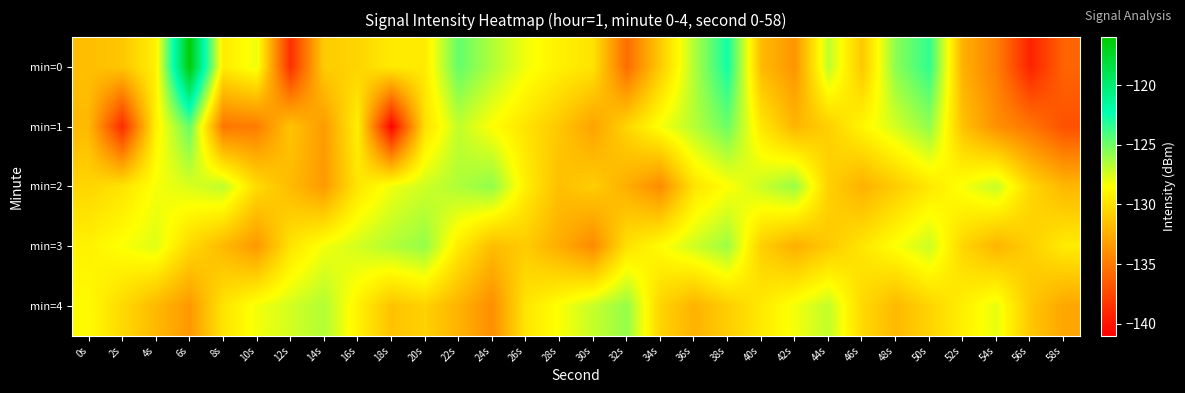

Reading left to right, transcribe all the data shown in this chart.

min=0: 0s=-131.6	2s=-131.3	4s=-129.1	6s=-116.2	8s=-129.4	10s=-128.1	12s=-138.7	14s=-131.0	16s=-130.6	18s=-129.4	20s=-129.4	22s=-124.7	24s=-126.5	26s=-128.2	28s=-129.2	30s=-129.9	32s=-135.7	34s=-131.0	36s=-126.6	38s=-122.7	40s=-131.8	42s=-133.7	44s=-126.9	46s=-131.2	48s=-125.6	50s=-123.4	52s=-132.3	54s=-134.7	56s=-139.3	58s=-136.0
min=1: 0s=-131.9	2s=-138.9	4s=-129.1	6s=-124.8	8s=-135.2	10s=-134.9	12s=-131.4	14s=-133.4	16s=-129.2	18s=-140.8	20s=-130.0	22s=-127.0	24s=-128.5	26s=-129.8	28s=-131.2	30s=-133.0	32s=-130.5	34s=-128.3	36s=-126.7	38s=-124.9	40s=-129.6	42s=-132.1	44s=-130.8	46s=-128.9	48s=-127.4	50s=-125.8	52s=-131.5	54s=-133.9	56s=-135.2	58s=-137.0
min=2: 0s=-130.5	2s=-129.8	4s=-128.3	6s=-127.6	8s=-126.9	10s=-130.2	12s=-131.8	14s=-133.4	16s=-129.7	18s=-128.1	20s=-127.3	22s=-126.5	24s=-125.8	26s=-129.3	28s=-131.6	30s=-130.9	32s=-132.4	34s=-134.1	36s=-129.8	38s=-128.5	40s=-127.2	42s=-126.0	44s=-130.7	46s=-132.3	48s=-131.0	50s=-129.6	52s=-128.3	54s=-127.1	56s=-130.4	58s=-132.0
min=3: 0s=-129.1	2s=-128.4	4s=-127.7	6s=-130.3	8s=-131.9	10s=-133.5	12s=-129.8	14s=-128.2	16s=-127.4	18s=-126.6	20s=-125.9	22s=-129.4	24s=-131.7	26s=-131.0	28s=-132.5	30s=-134.2	32s=-129.9	34s=-128.6	36s=-127.3	38s=-126.1	40s=-130.8	42s=-132.4	44s=-131.1	46s=-129.7	48s=-128.4	50s=-127.2	52s=-130.5	54s=-132.1	56s=-130.8	58s=-129.4
min=4: 0s=-128.7	2s=-130.3	4s=-131.9	6s=-133.5	8s=-129.8	10s=-128.2	12s=-127.4	14s=-126.6	16s=-129.1	18s=-131.4	20s=-130.7	22s=-132.2	24s=-134.0	26s=-129.7	28s=-128.4	30s=-127.1	32s=-125.9	34s=-130.6	36s=-132.2	38s=-130.9	40s=-129.5	42s=-128.2	44s=-127.0	46s=-130.3	48s=-131.9	50s=-130.6	52s=-129.2	54s=-127.9	56s=-131.2	58s=-132.8